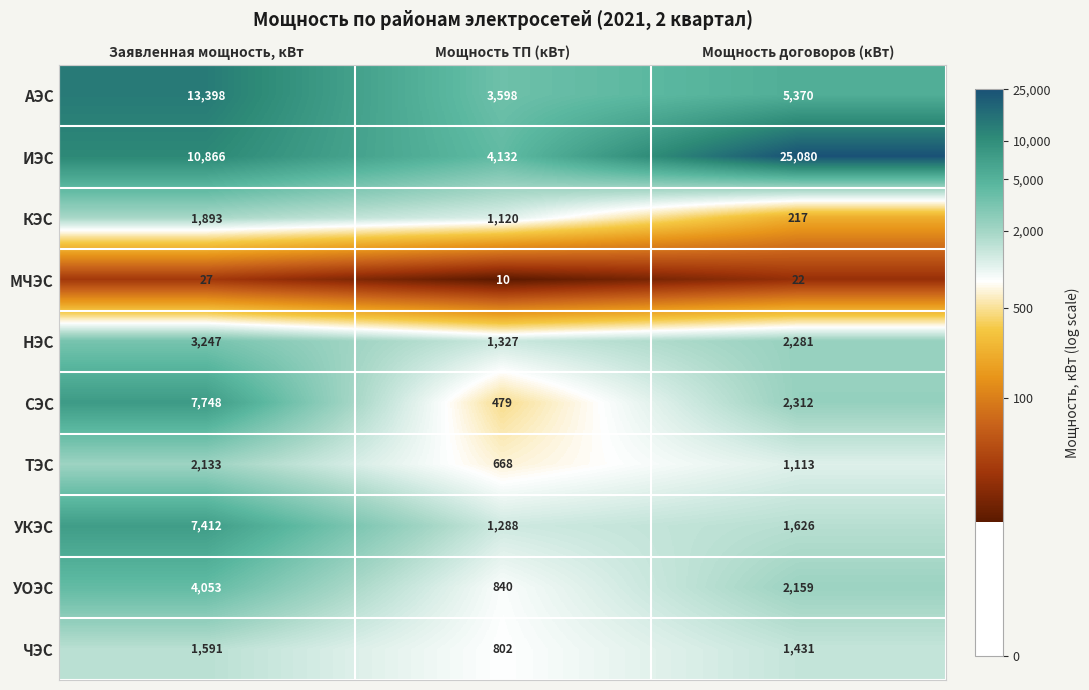

Between Мощность ТП (кВт) and Мощность договоров (кВт), which series saw the biggest shift?

ИЭС